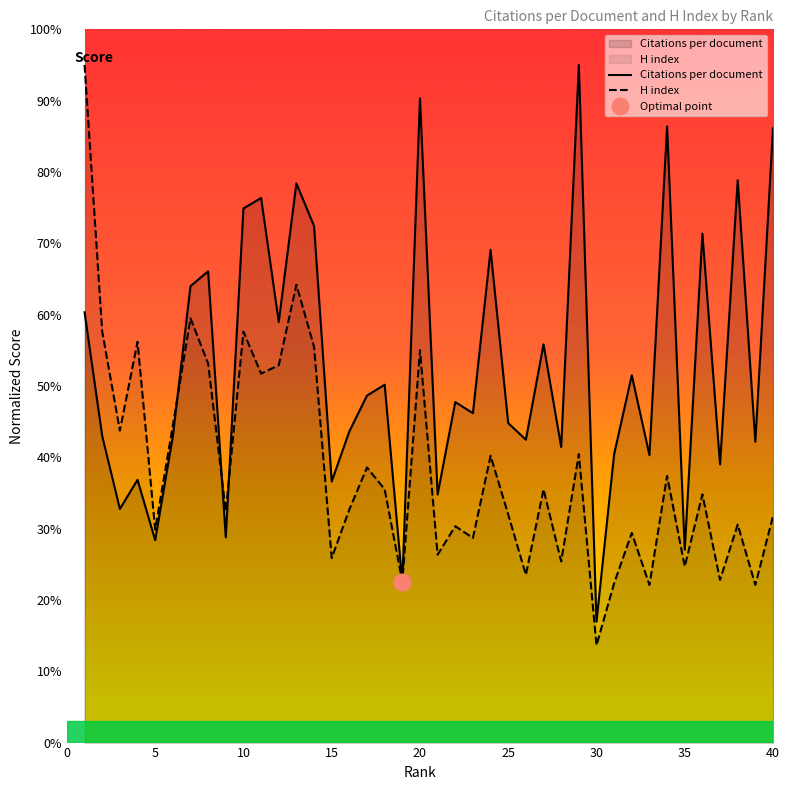

Does the chart have visible grid lines?

No